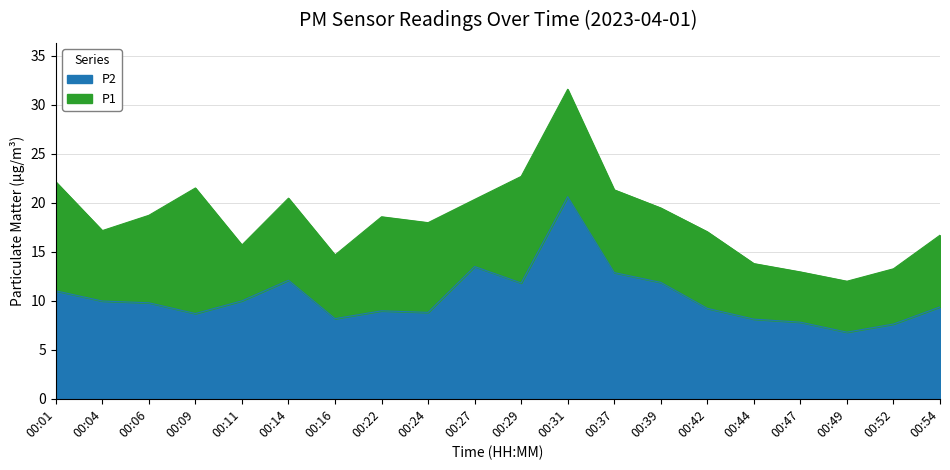

What is the lowest value of the P2 series?

6.8